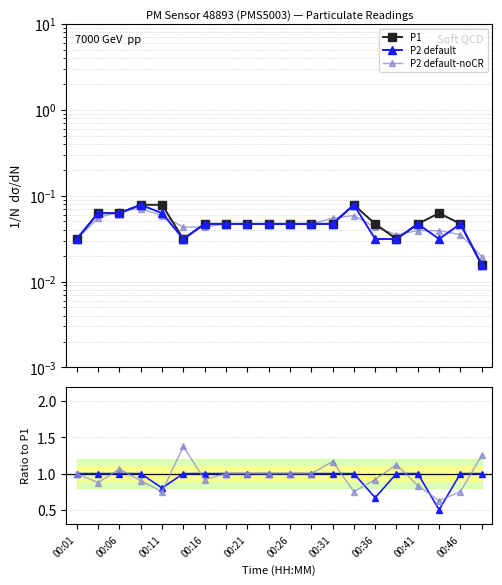

Where is P1 nearest to the value 0?

19